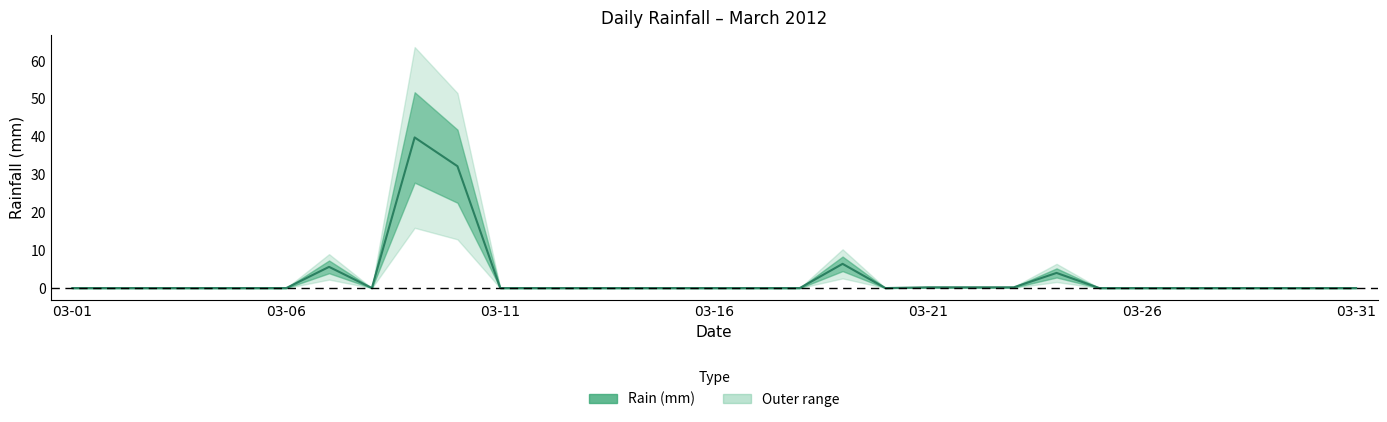

Where is the first local maximum?

2012-03-07